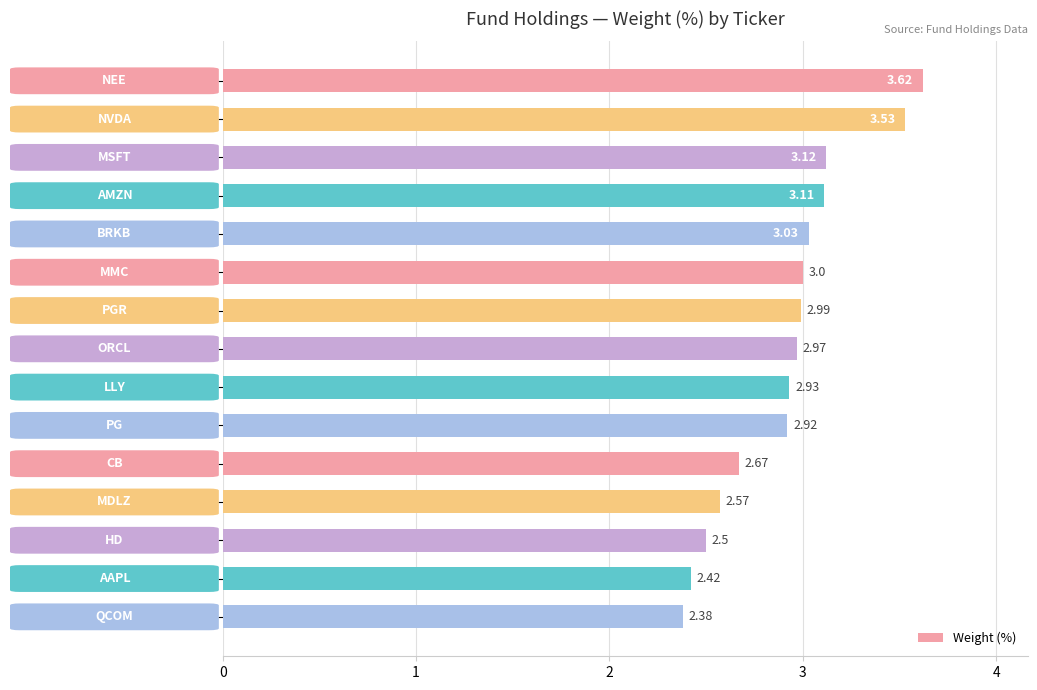

What is the difference between the maximum and second lowest values?

1.2